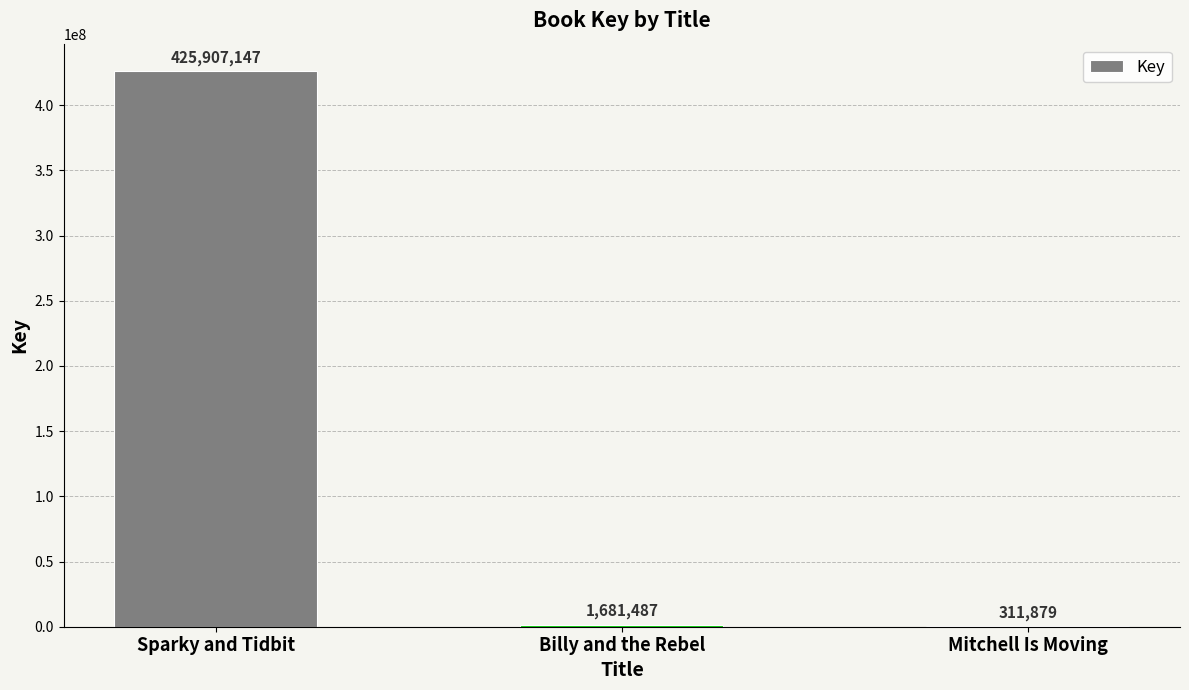

Reading left to right, extract all data points from this chart.

425907147	1681487	311879